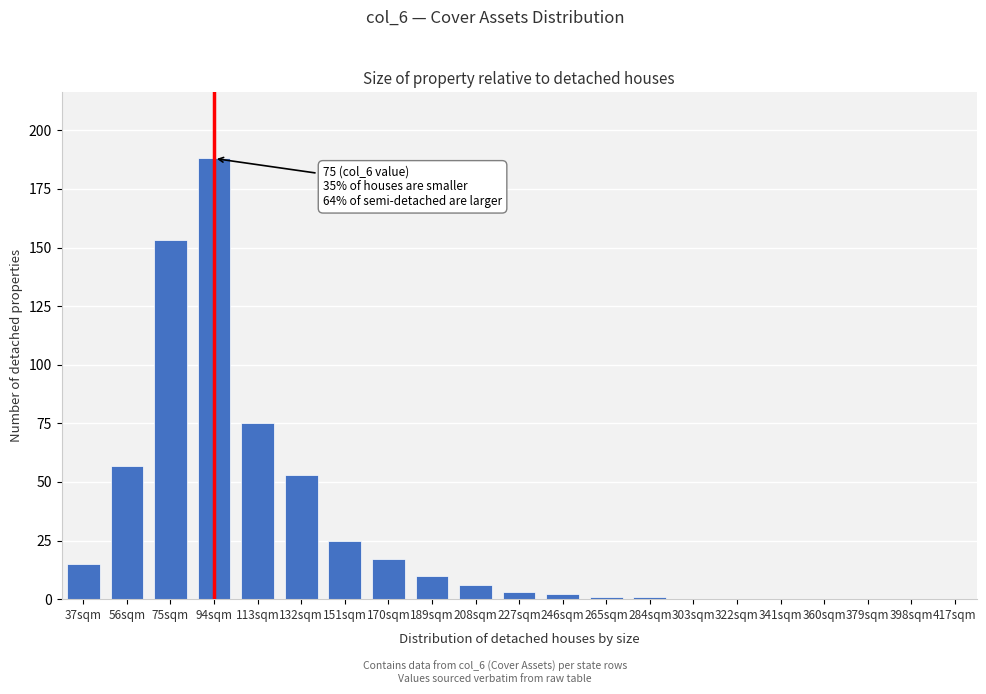

Reading left to right, list all the values displayed in this chart.

37sqm=15	56sqm=57	75sqm=153	94sqm=188	113sqm=75	132sqm=53	151sqm=25	170sqm=17	189sqm=10	208sqm=6	227sqm=3	246sqm=2	265sqm=1	284sqm=1	303sqm=0	322sqm=0	341sqm=0	360sqm=0	379sqm=0	398sqm=0	417sqm=0